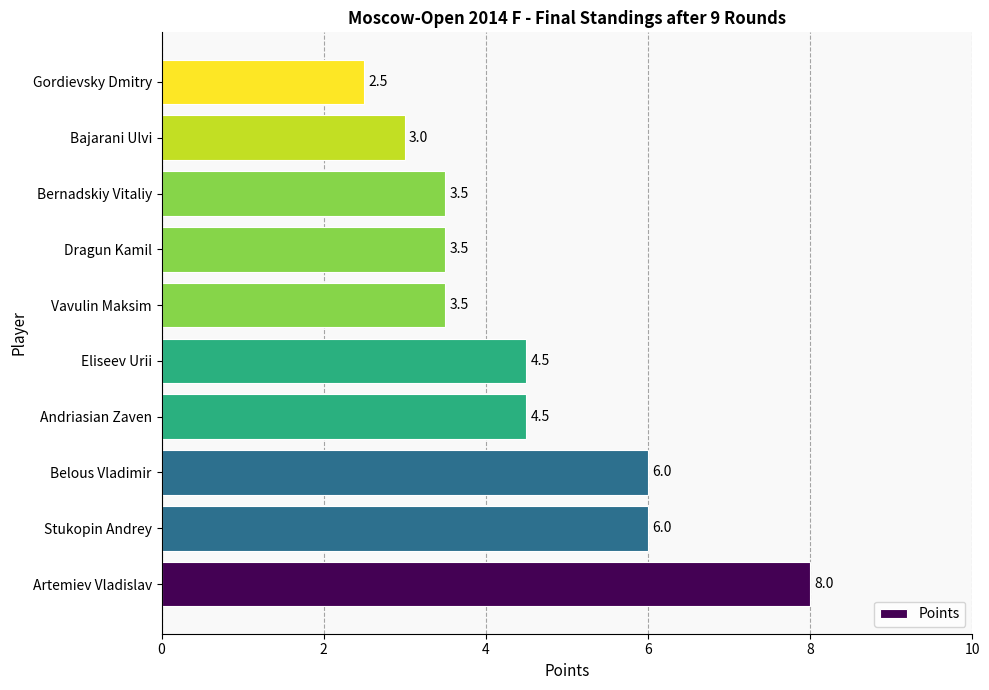

What is the minimum value shown in the chart?

2.5